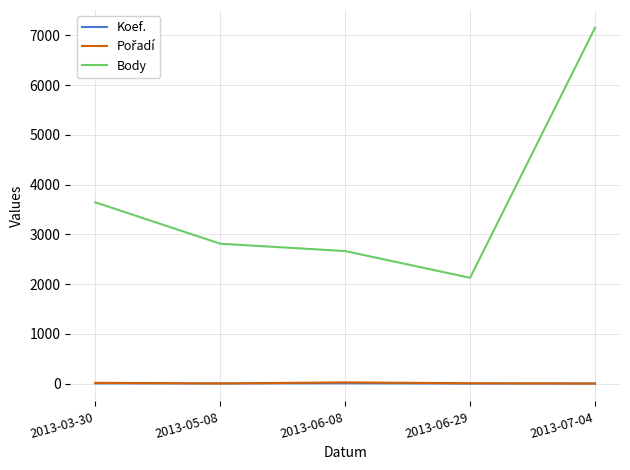

What is the total value across all series at 2013-07-04?

7161